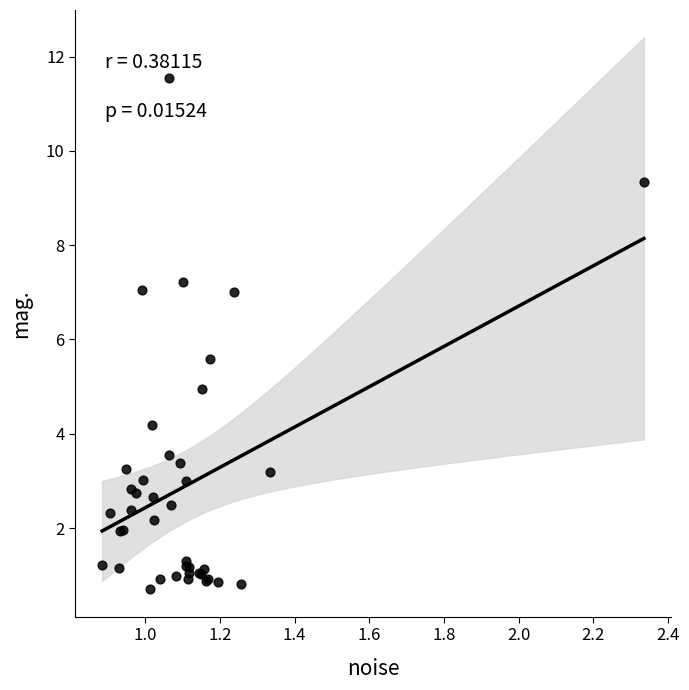

What Y value in the scatter plot is closest to 6?

5.6